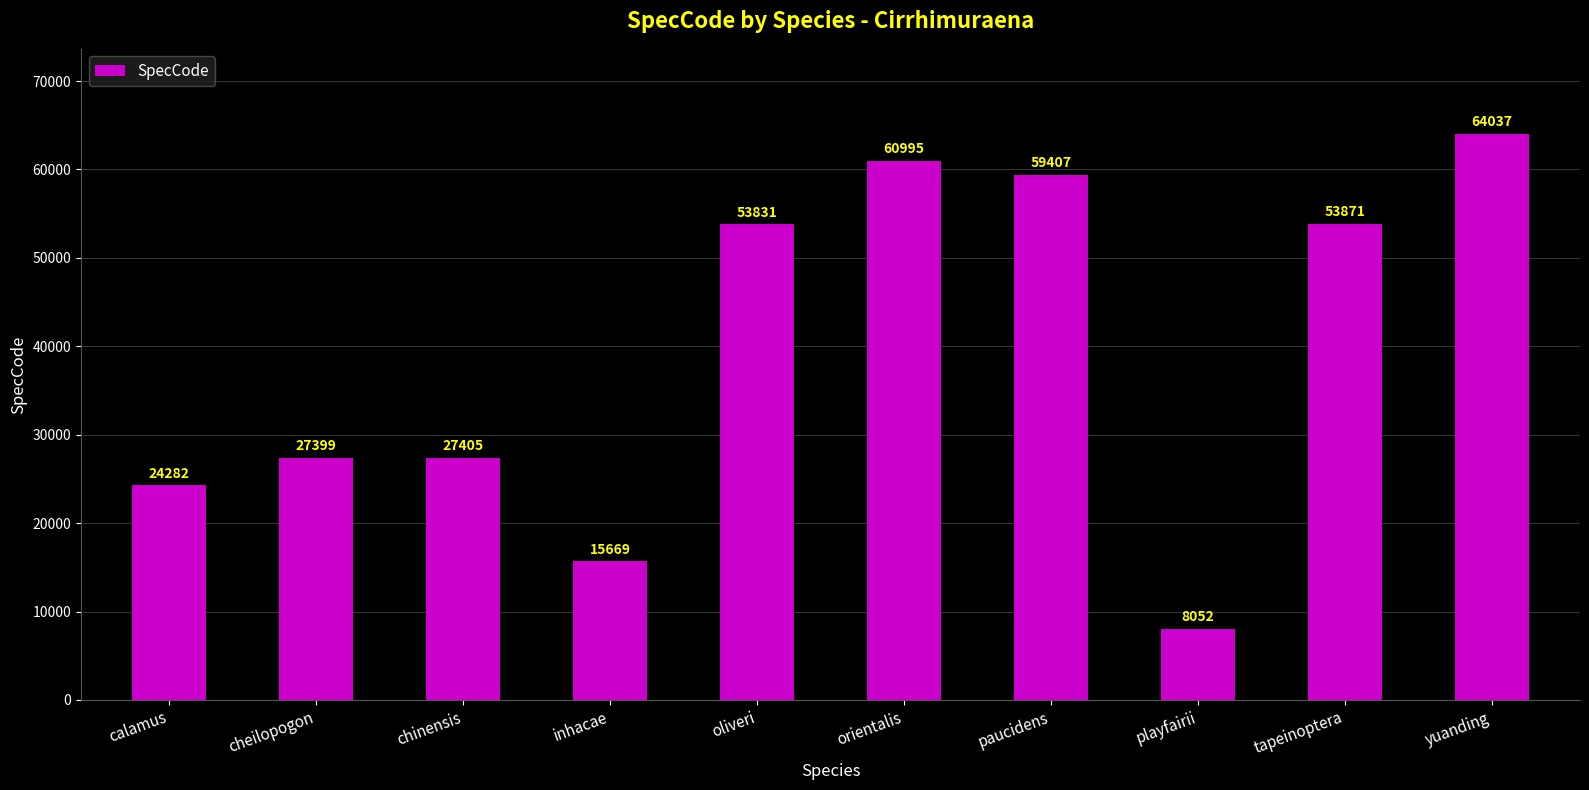

Does the chart contain any negative values?

No